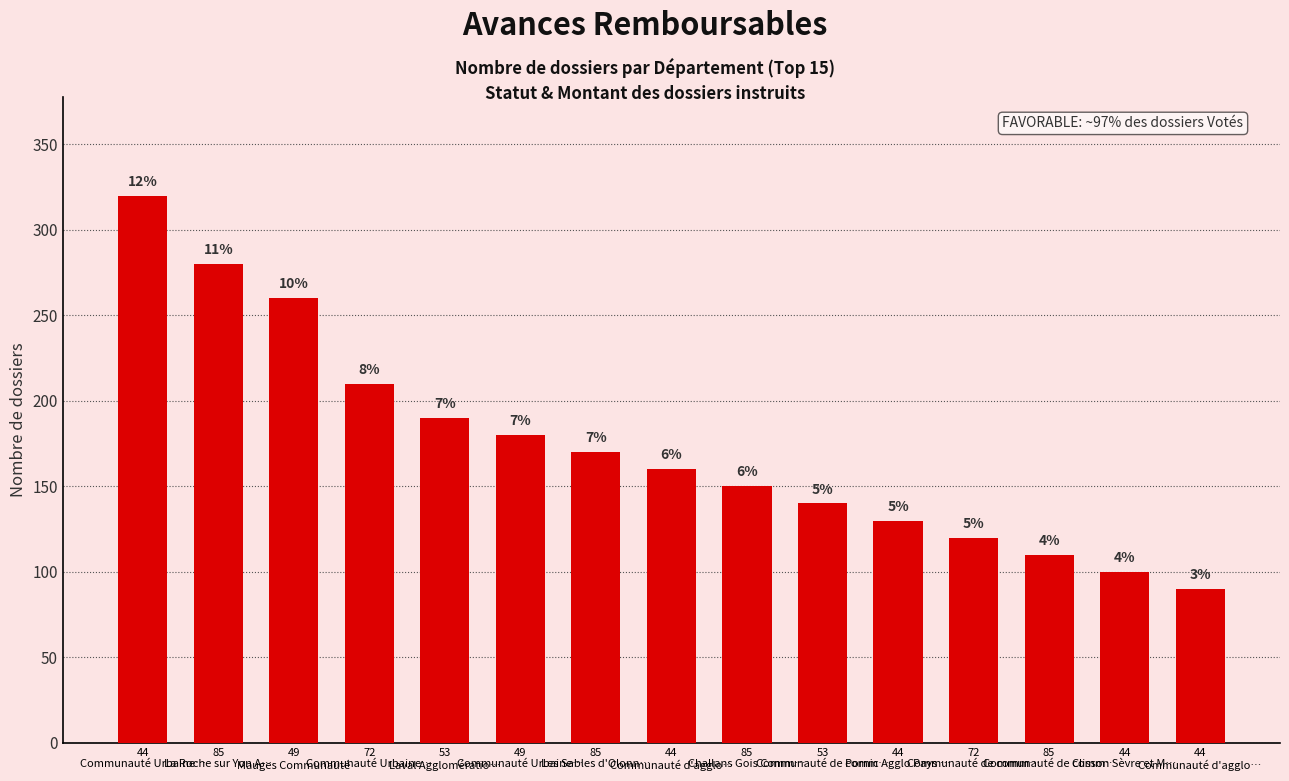

What is the difference between the maximum and second lowest values?

220